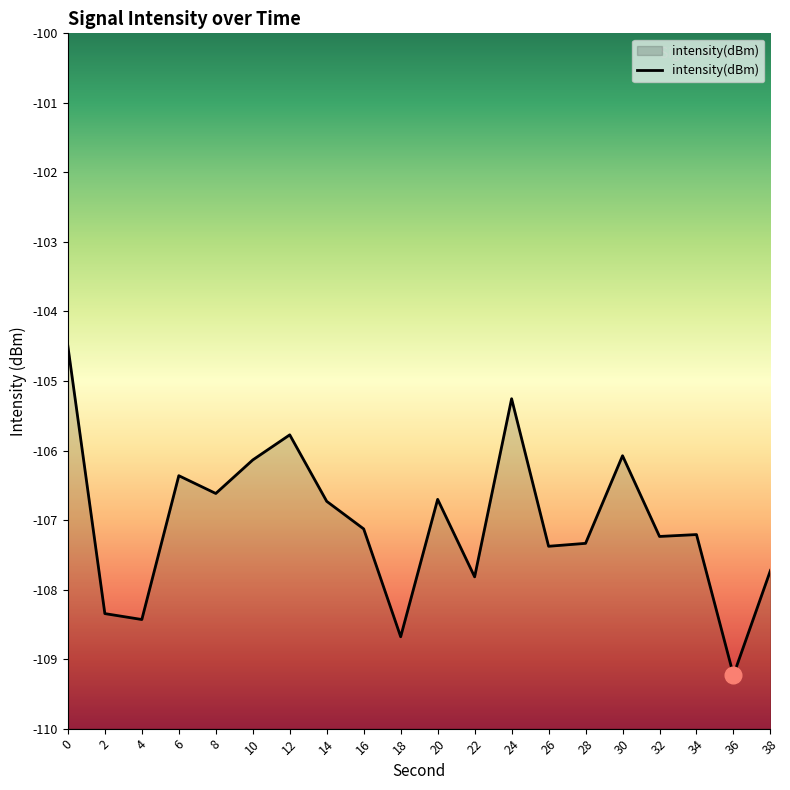

Reading left to right, what are all the values shown in this chart?

0=-104.5	2=-108.3	4=-108.4	6=-106.4	8=-106.6	10=-106.1	12=-105.8	14=-106.7	16=-107.1	18=-108.7	20=-106.7	22=-107.8	24=-105.3	26=-107.4	28=-107.3	30=-106.1	32=-107.2	34=-107.2	36=-109.2	38=-107.7